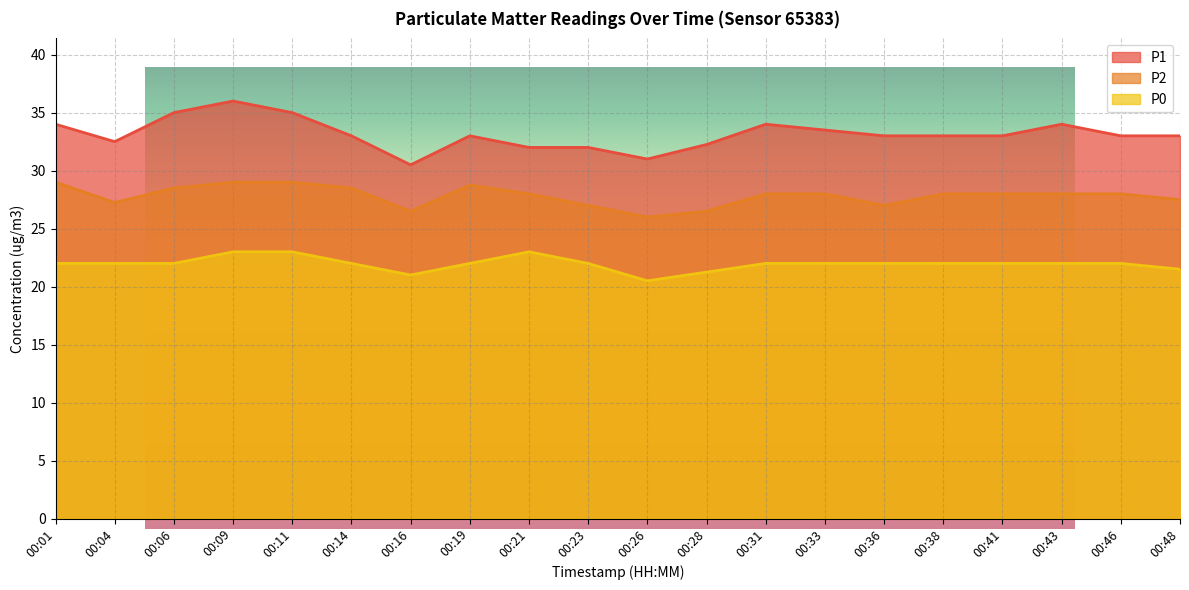

What is the approximate value of P2 at 00:09?

29.0